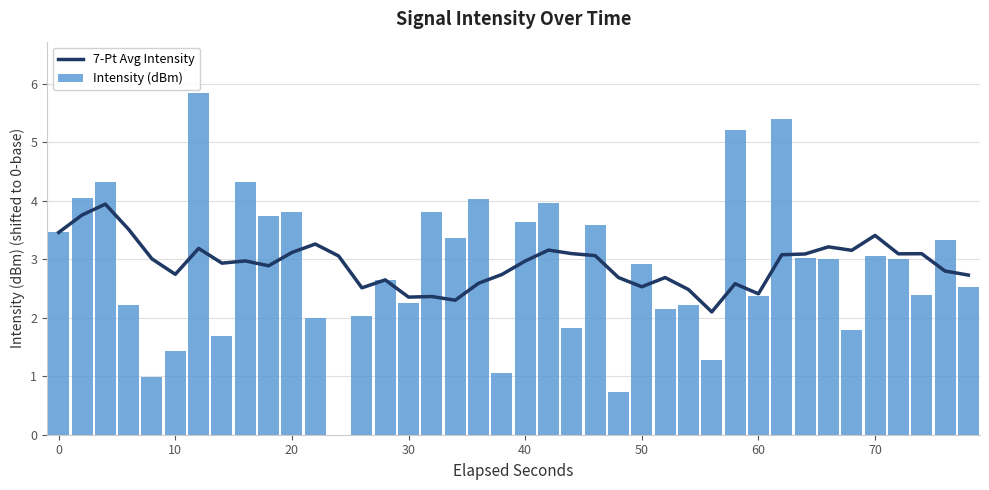

What is the greatest value displayed?

5.8